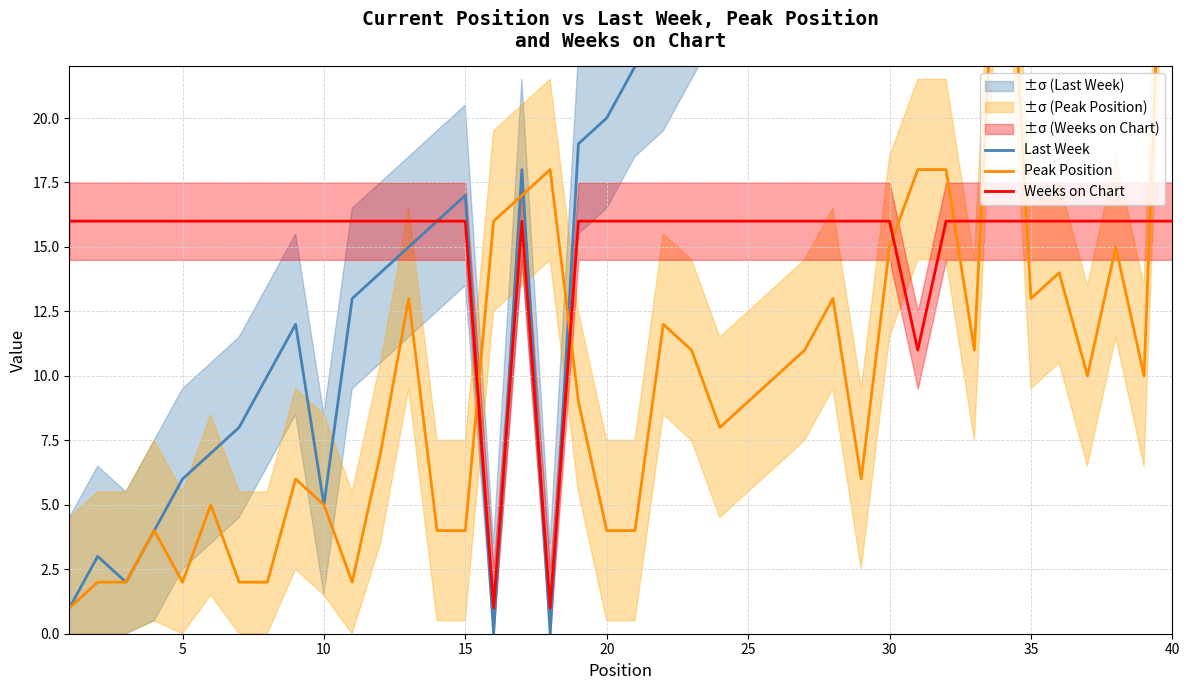

Is it true that Weeks on Chart equals 21 at 10?

False